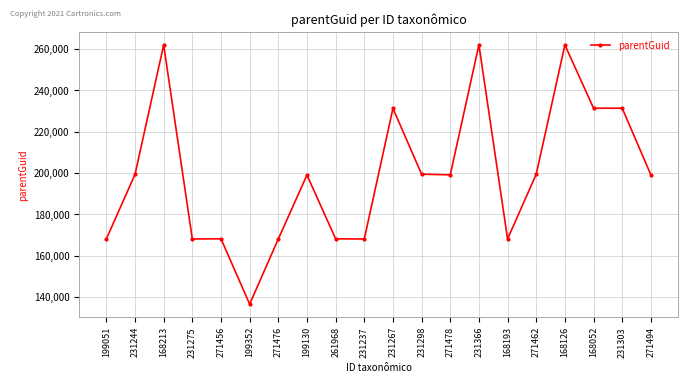

Is it true that the value at 271462 is 275308?

False